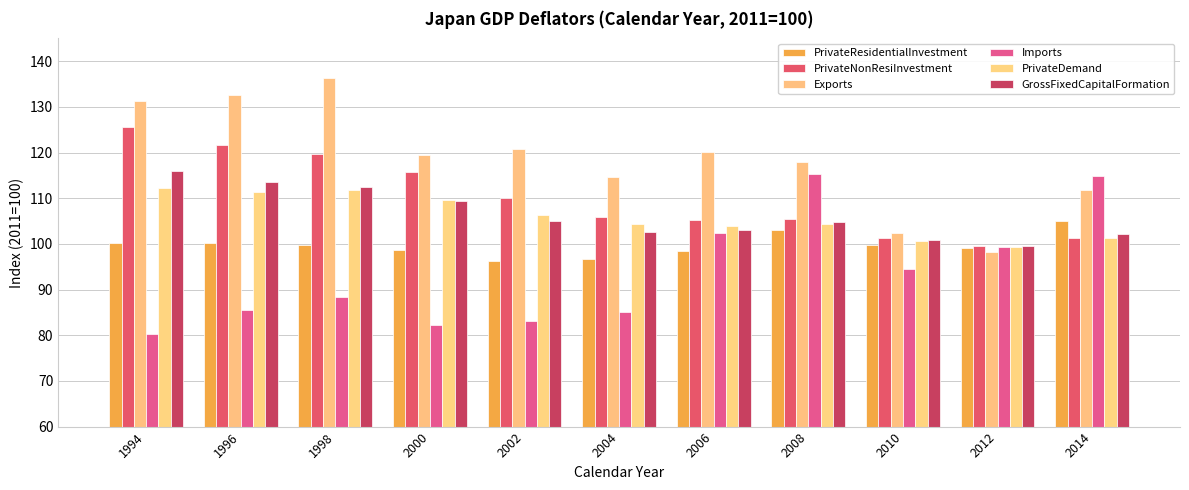

What value does the Exports series have at 1994?

131.2